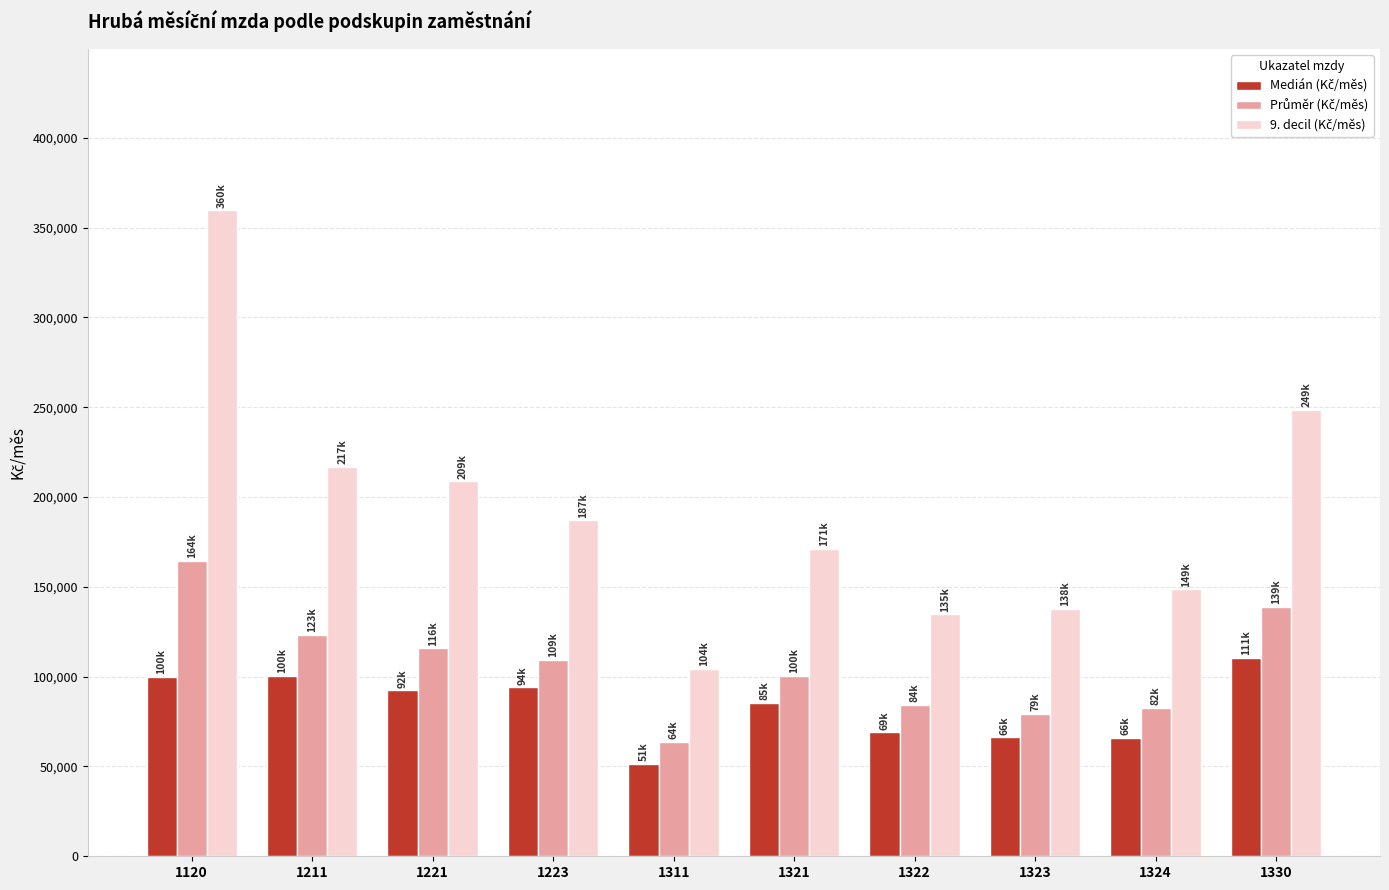

Does the chart contain any negative values?

No